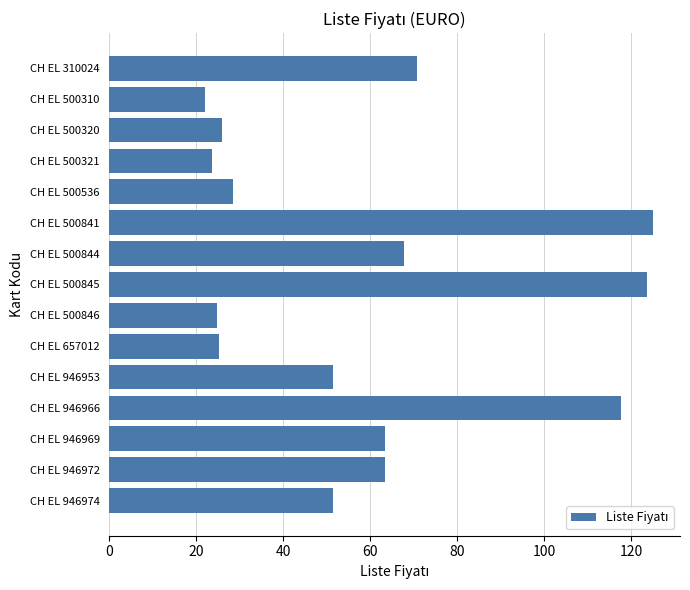

What is the difference between the second highest and minimum values?

101.7